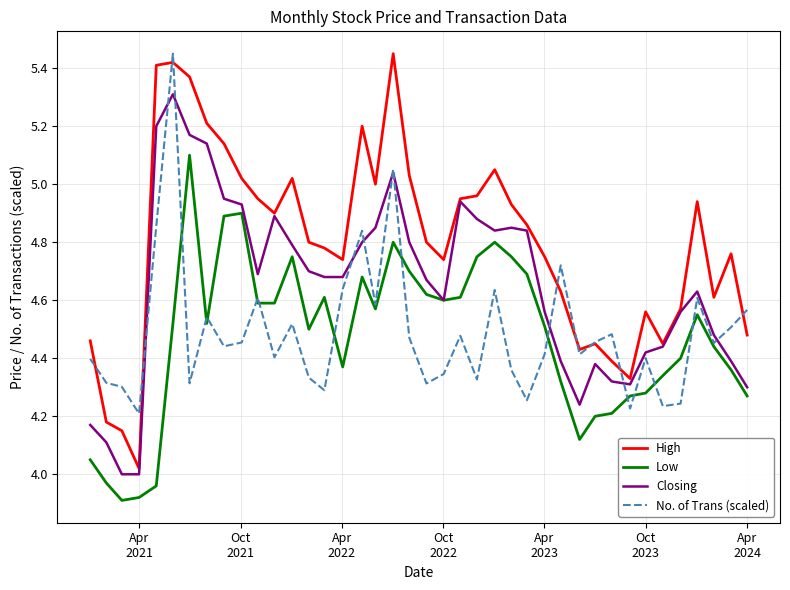

Does the chart display data point markers on the line(s)?

No